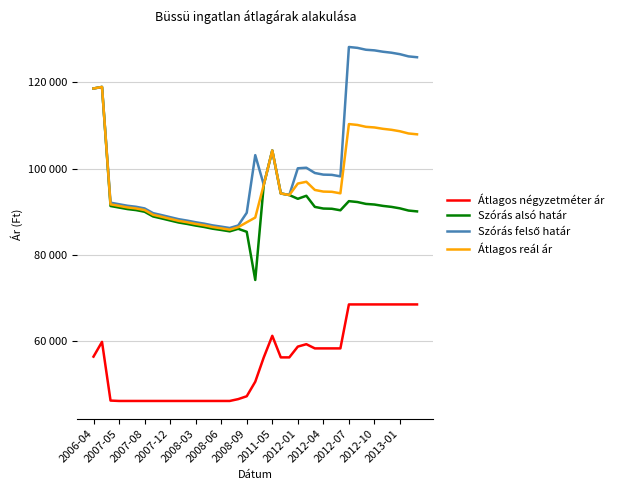

Is this an area chart (filled region under the line)?

No